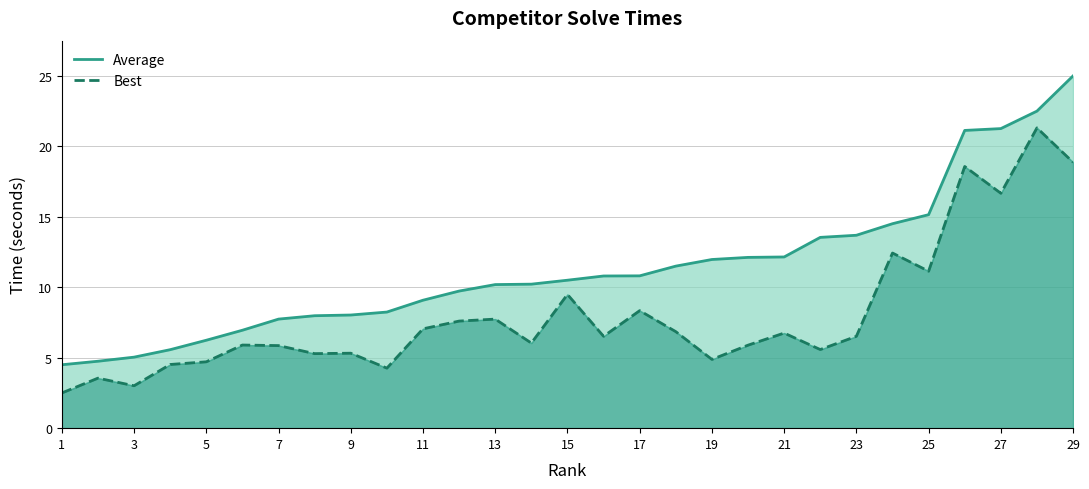

Is the value of Average at 20 greater than the value of Best at 7?

Yes